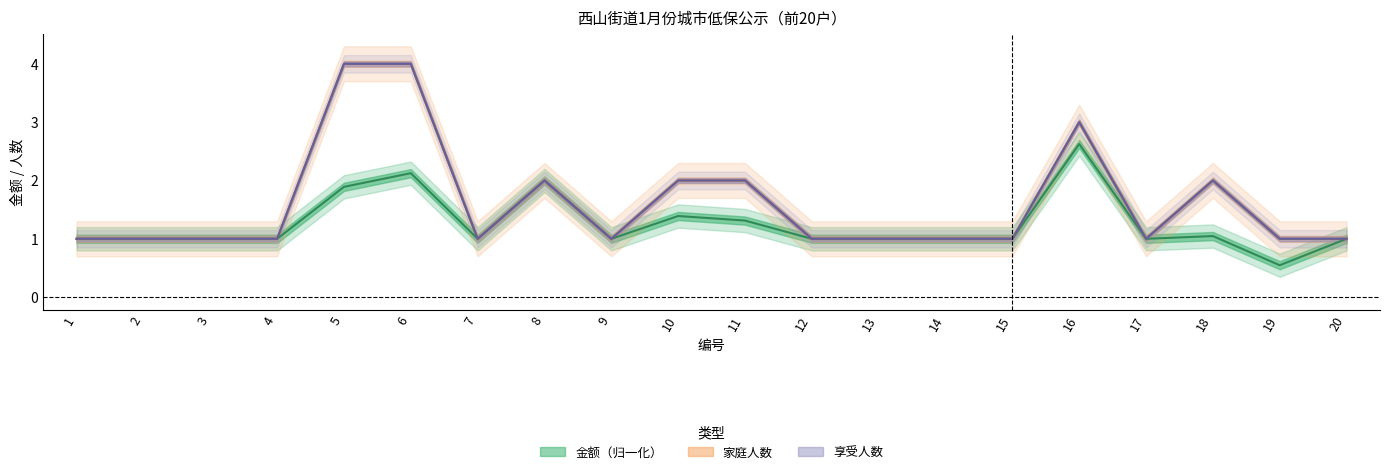

What is the sum of the 享受人数 values at 9 and 13?

2.0